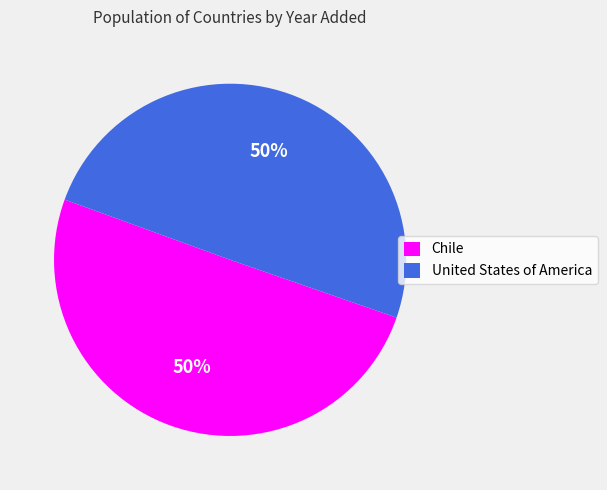

To the nearest percent, what percentage of the pie is United States of America?

50%